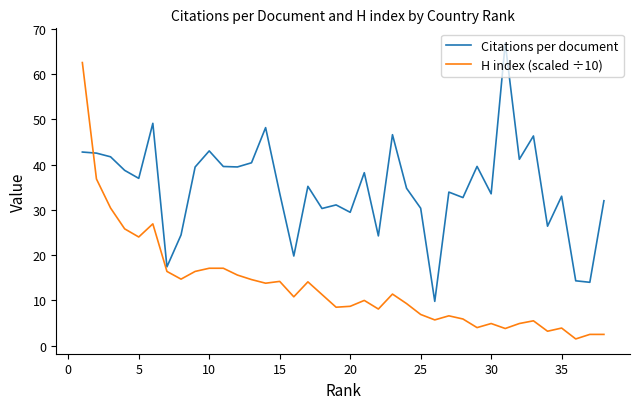

In Citations per document, how many points are higher than both neighbors (excluding endpoints)?

12